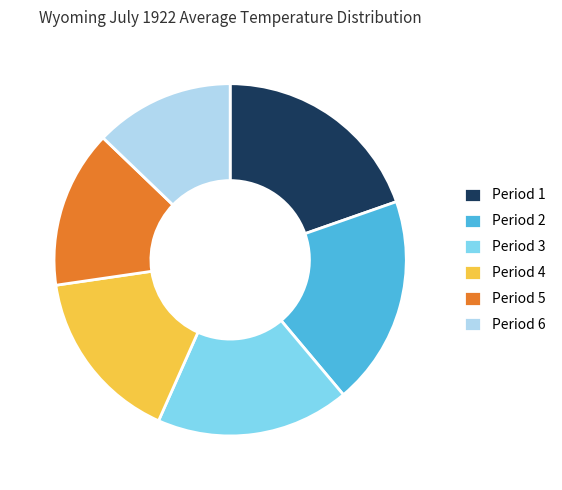

Is there any slice that represents more than half of the pie?

No